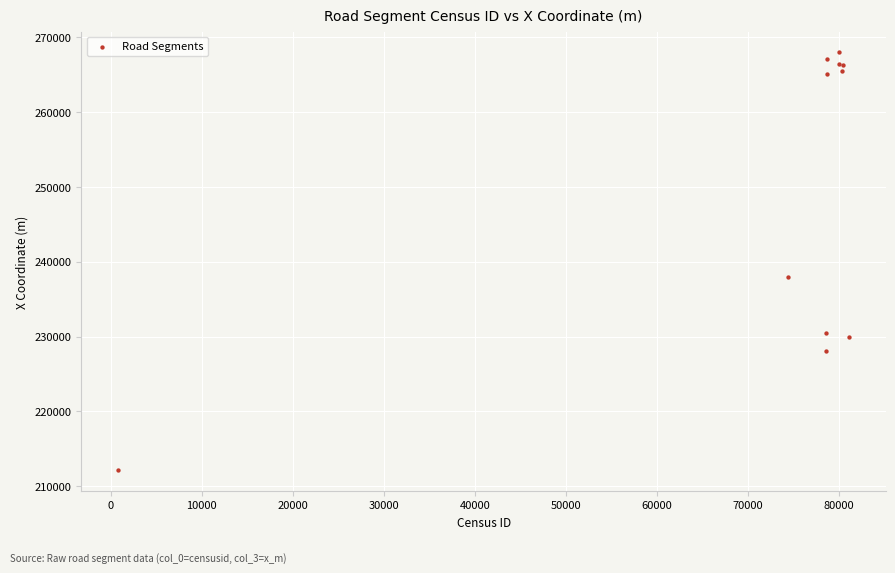

What Y value in the scatter plot is closest to 240060?

238000